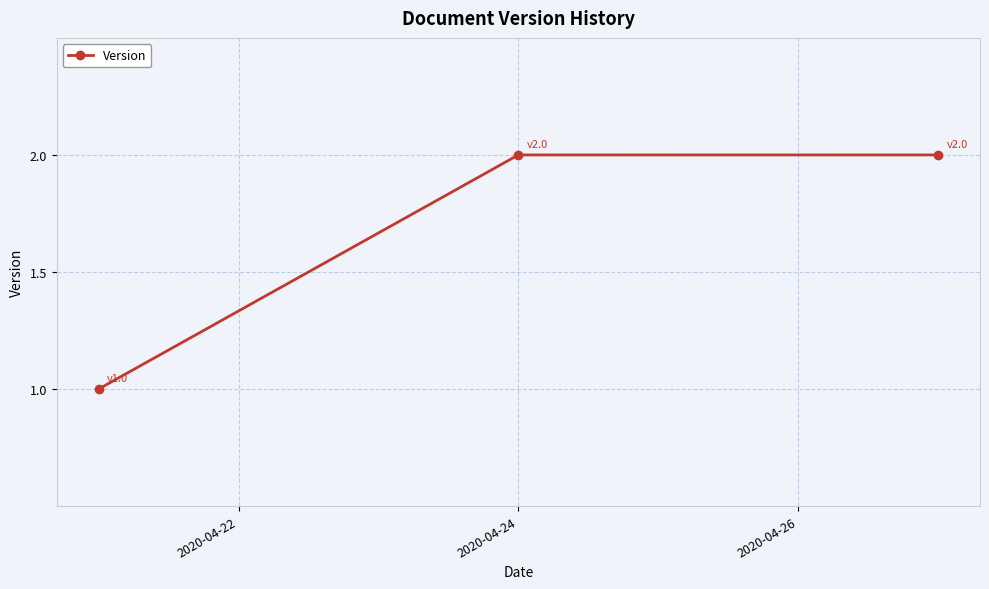

What is the value of the 3rd point from the left?

2